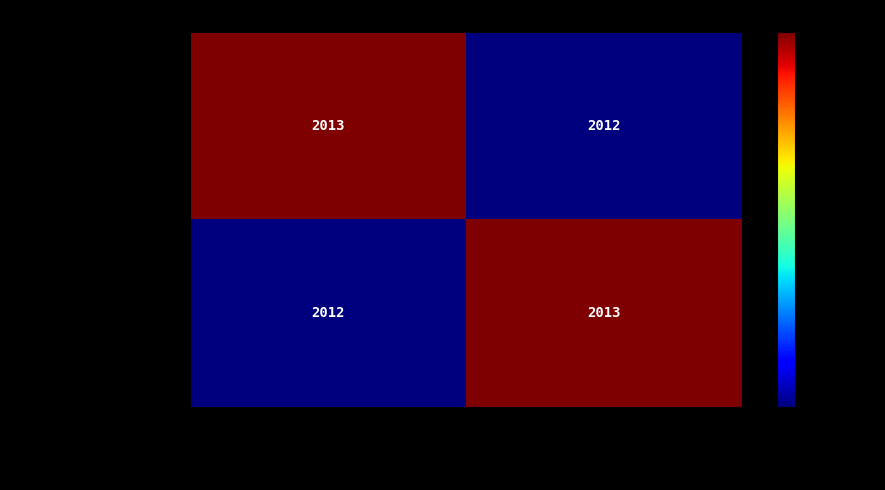

What is the greatest value displayed?

2013